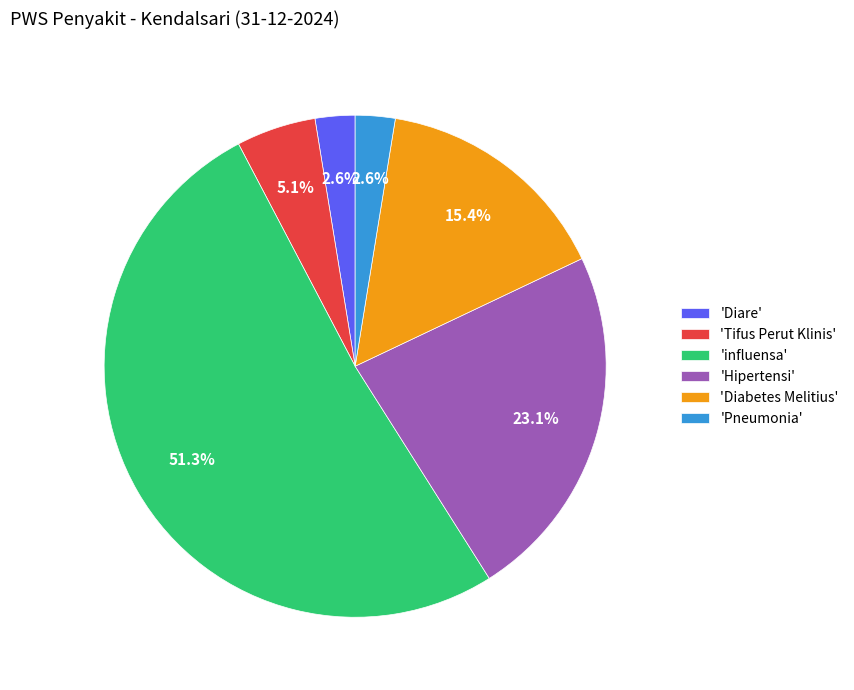

Combined, what portion of the pie is 'Tifus Perut Klinis' and 'Diare'?

7.7%